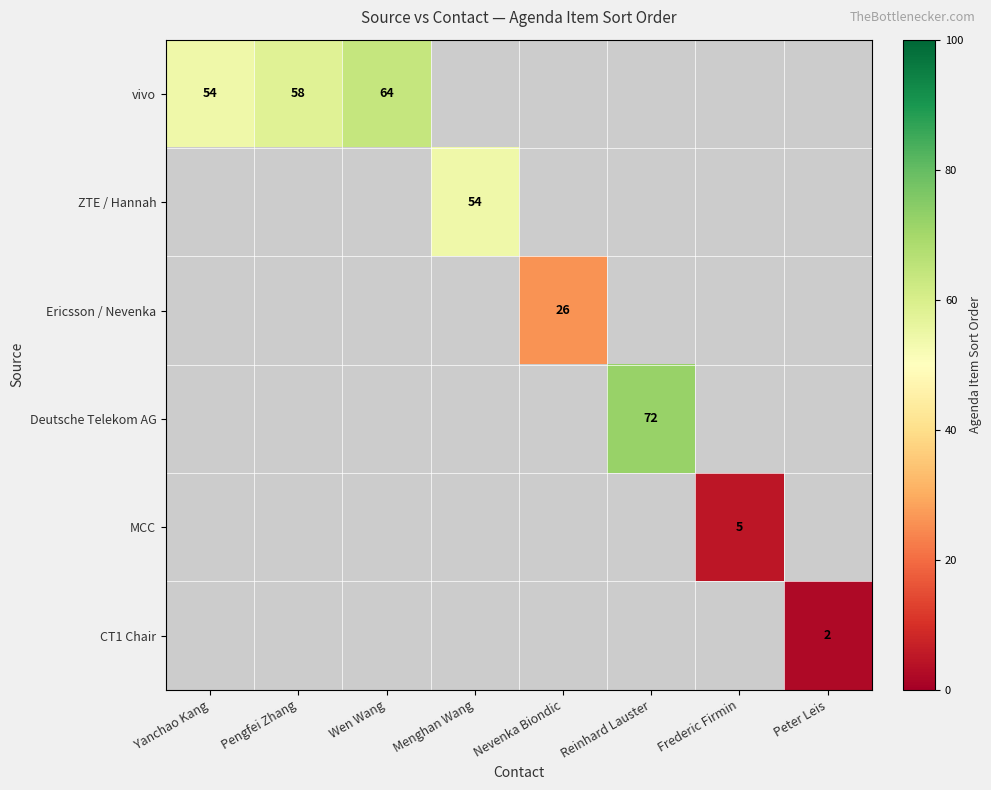

At how many categories does at least one series exceed 4?

7